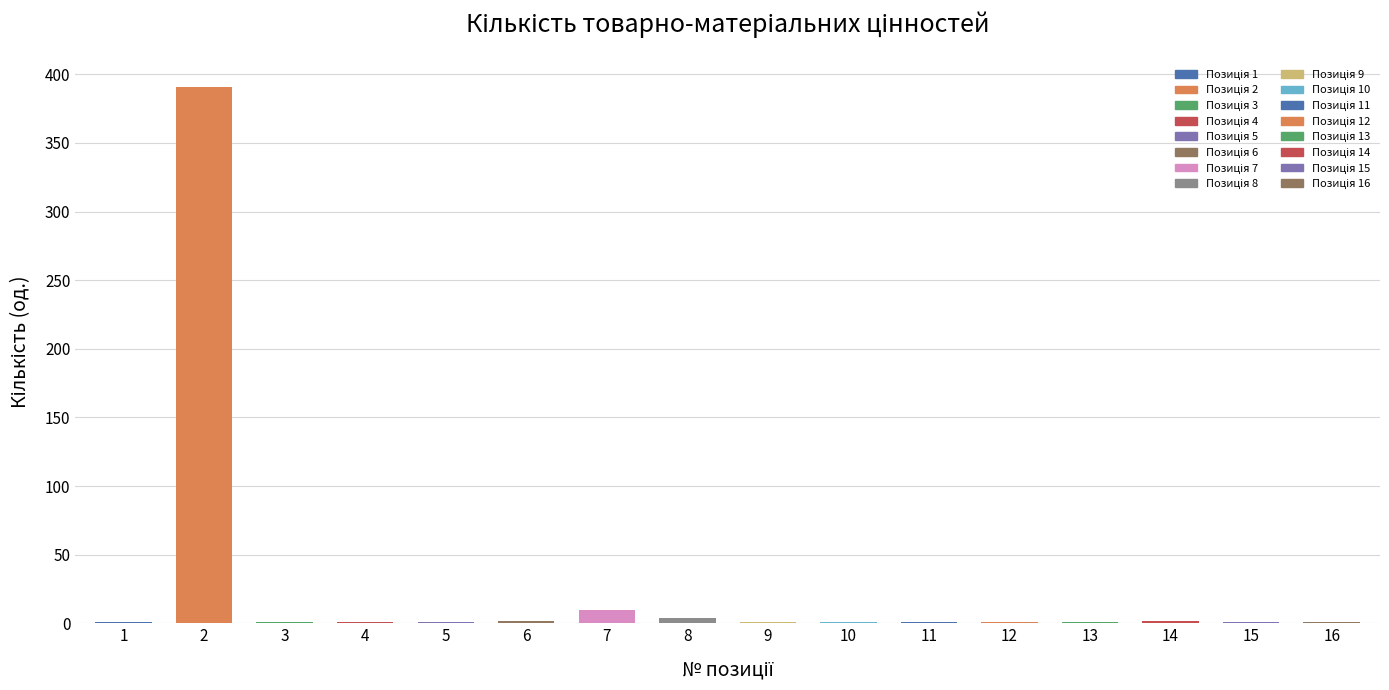

List the labels in order of value, largest first.

2, 7, 8, 6, 14, 1, 3, 4, 5, 9, 10, 11, 12, 13, 15, 16